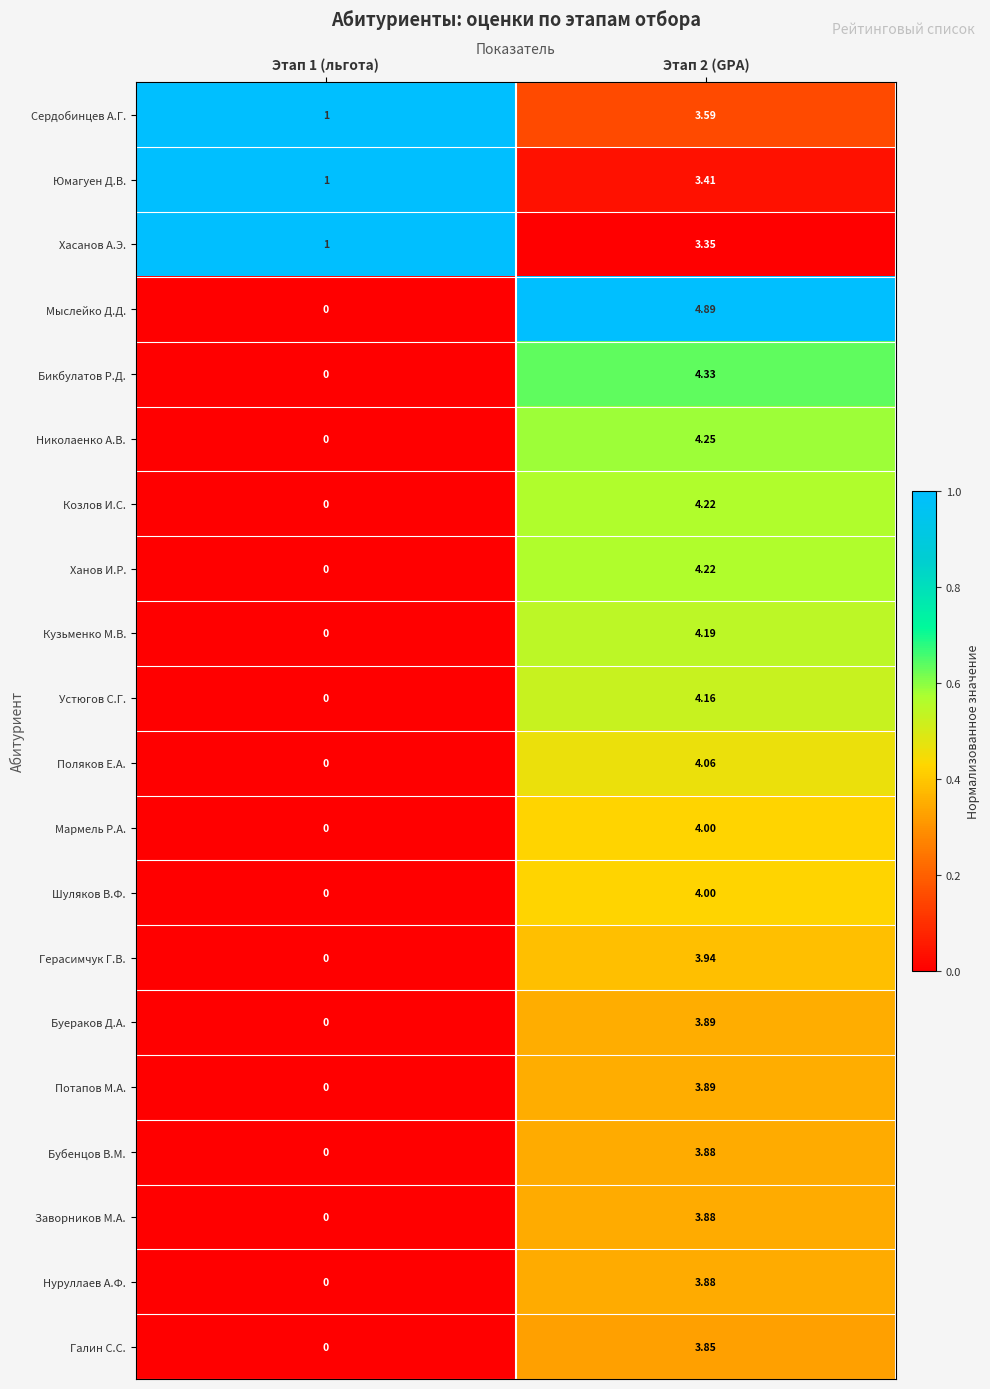

Which series changed the most between Этап 1 (льгота) and Этап 2 (GPA)?

Мыслейко Д.Д.